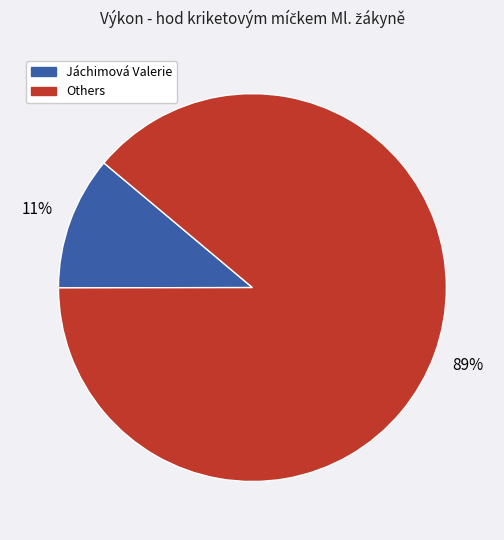

To the nearest percent, what is the difference between the largest and smallest slice percentages?

78%